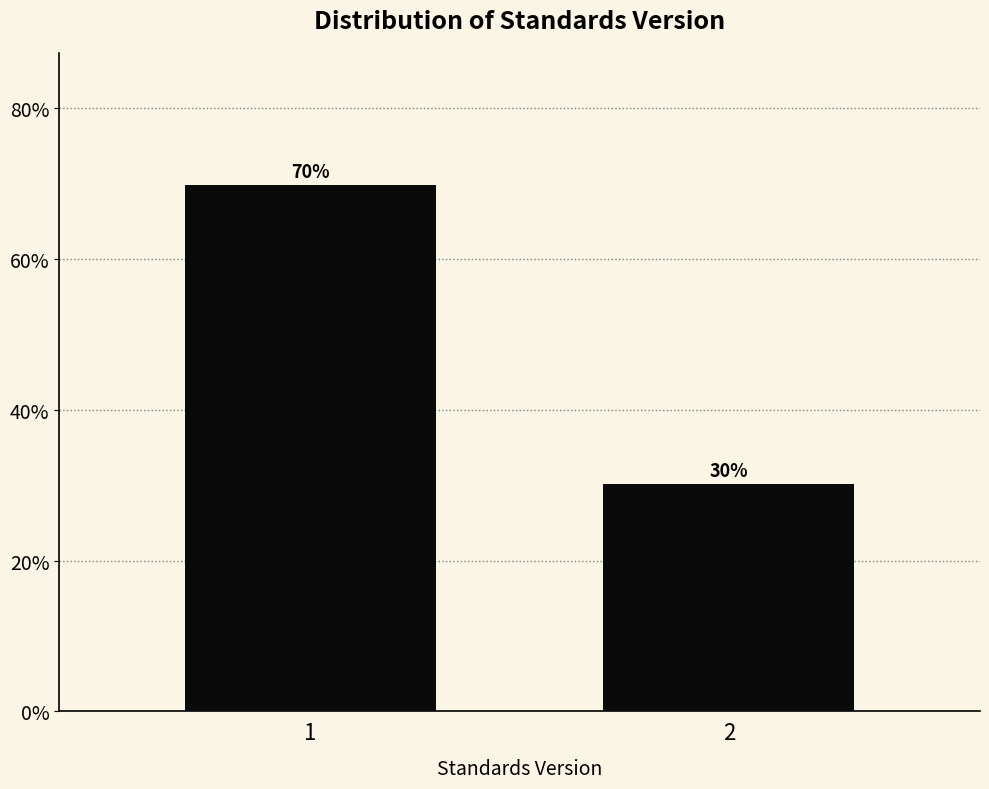

The value at 2 is 30.2. True or false?

True